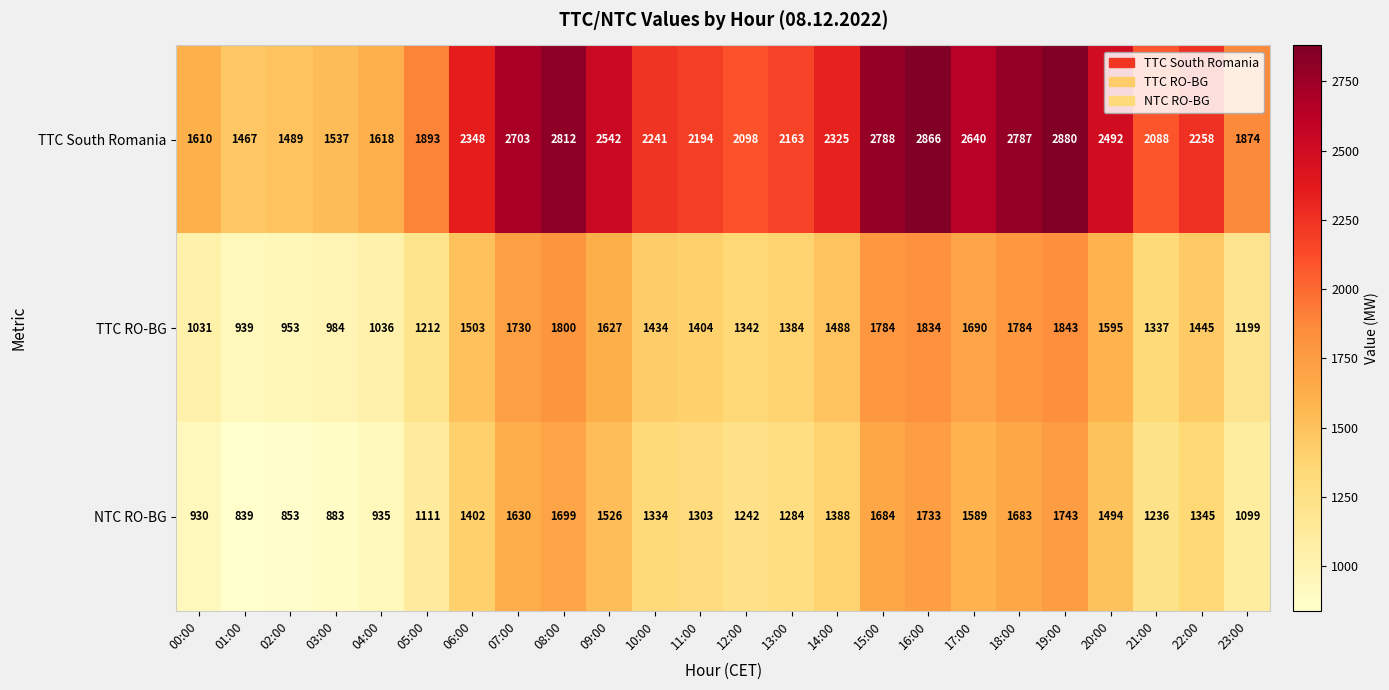

At which category is the sum across all series the highest?

19:00